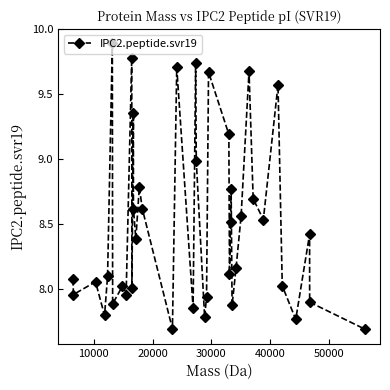

How many points are higher than both their immediate neighbors (excluding endpoints)?

13